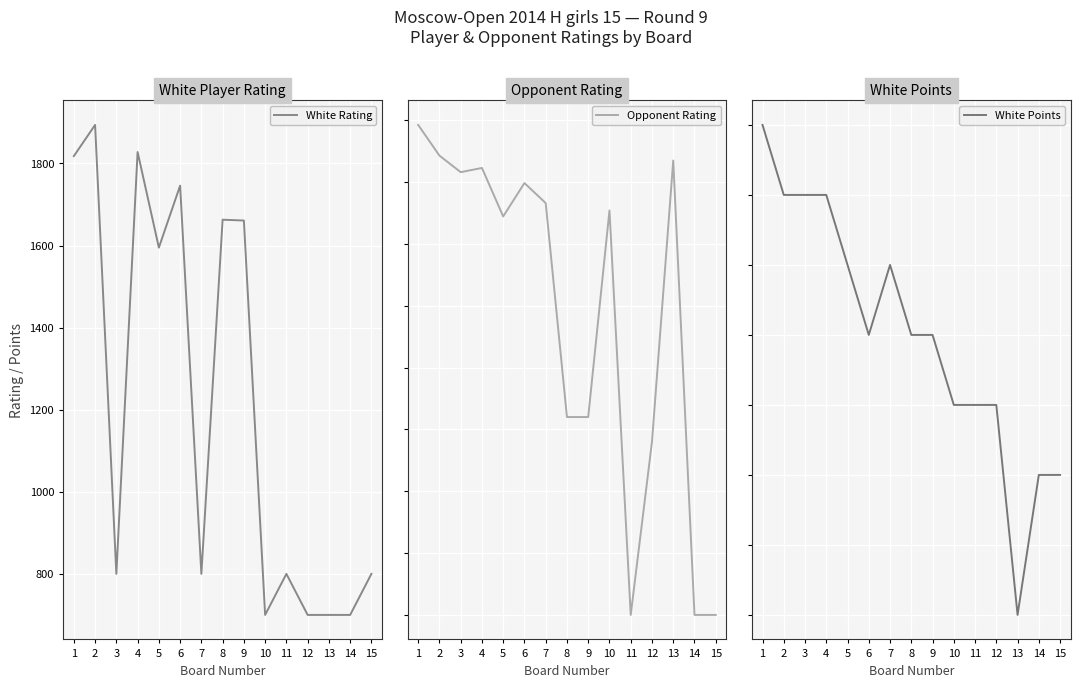

How many values in the White Rating series are below 800?

4